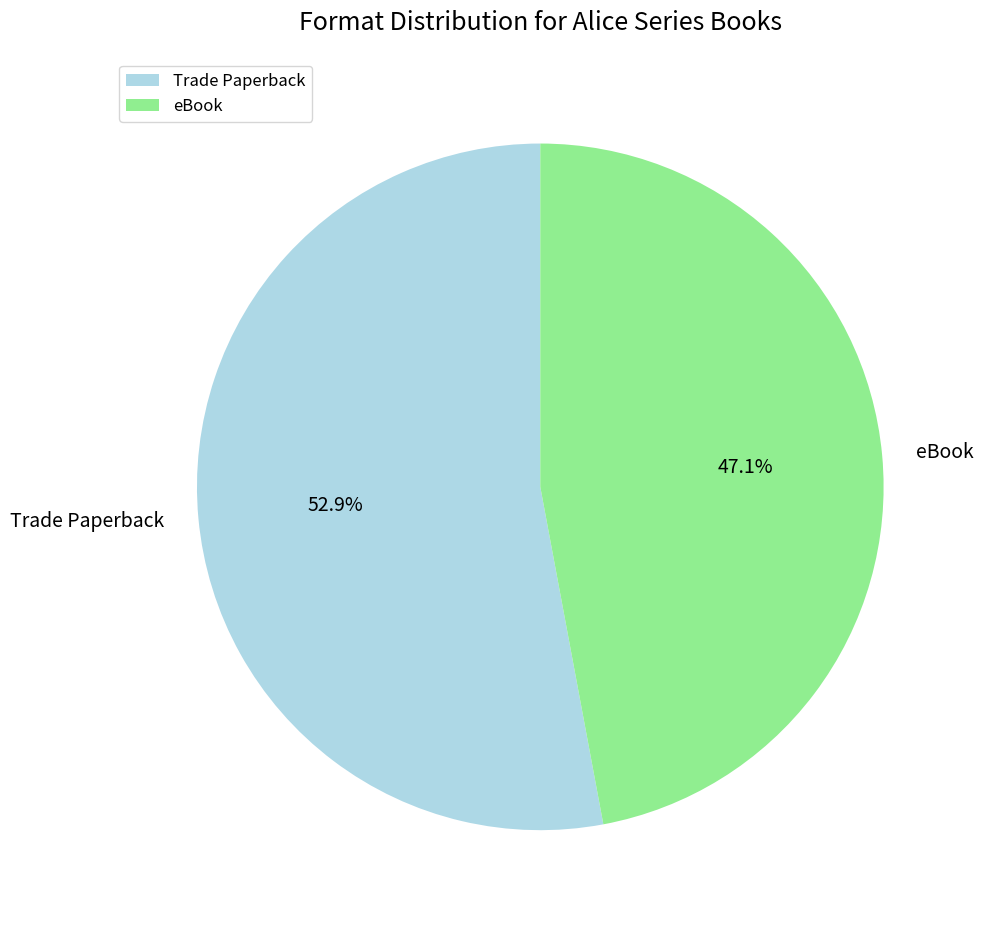

Which slice is the smallest?

eBook